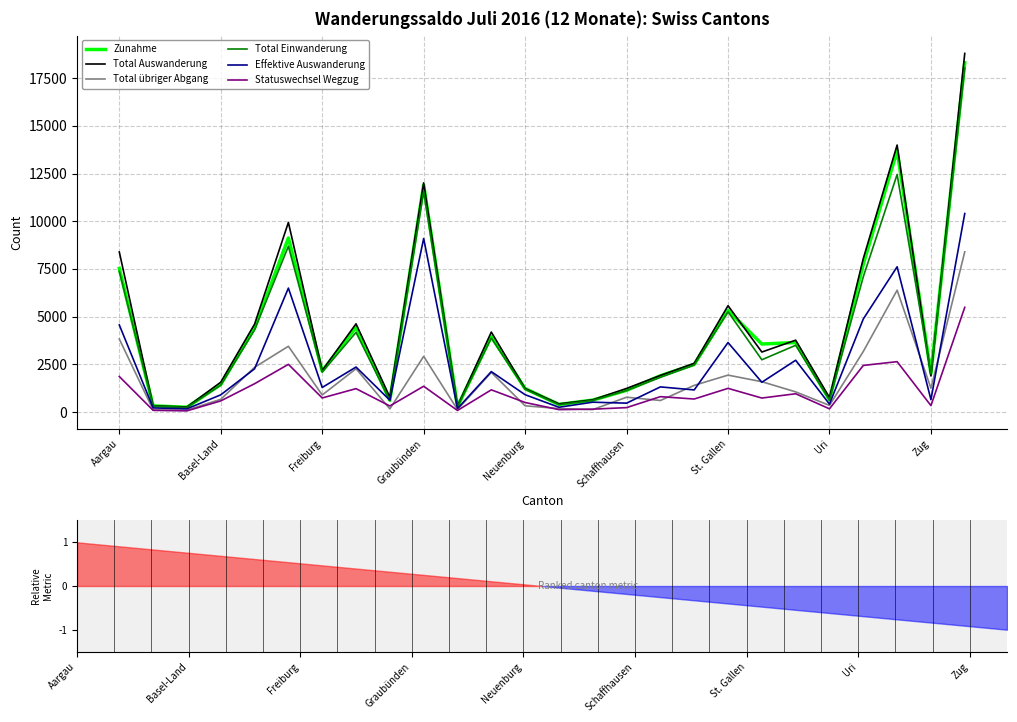

Is it true that Statuswechsel Wegzug equals 1387 at 22?

False